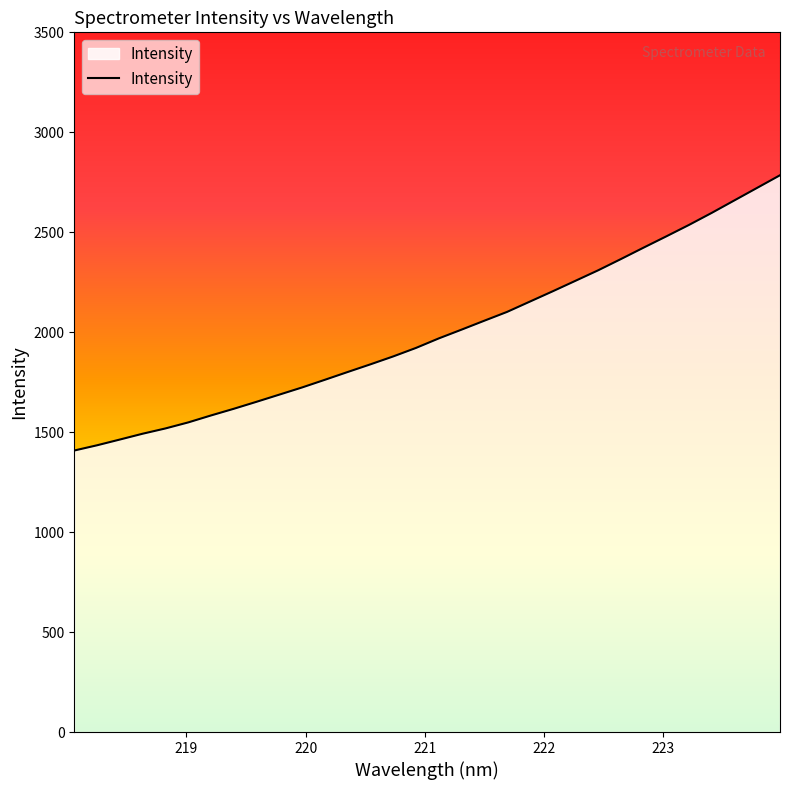

Reading right to left, what are all the values shown in this chart?

2785.1	2722.3	2659.7	2597.0	2536.8	2479.4	2422.9	2365.6	2309.4	2256.7	2204.3	2152.9	2101.5	2057.4	2012.7	1968.9	1921.3	1878.9	1839.3	1800.9	1762.0	1723.7	1687.8	1652.0	1616.9	1583.6	1548.8	1518.6	1492.2	1463.1	1434.4	1408.2